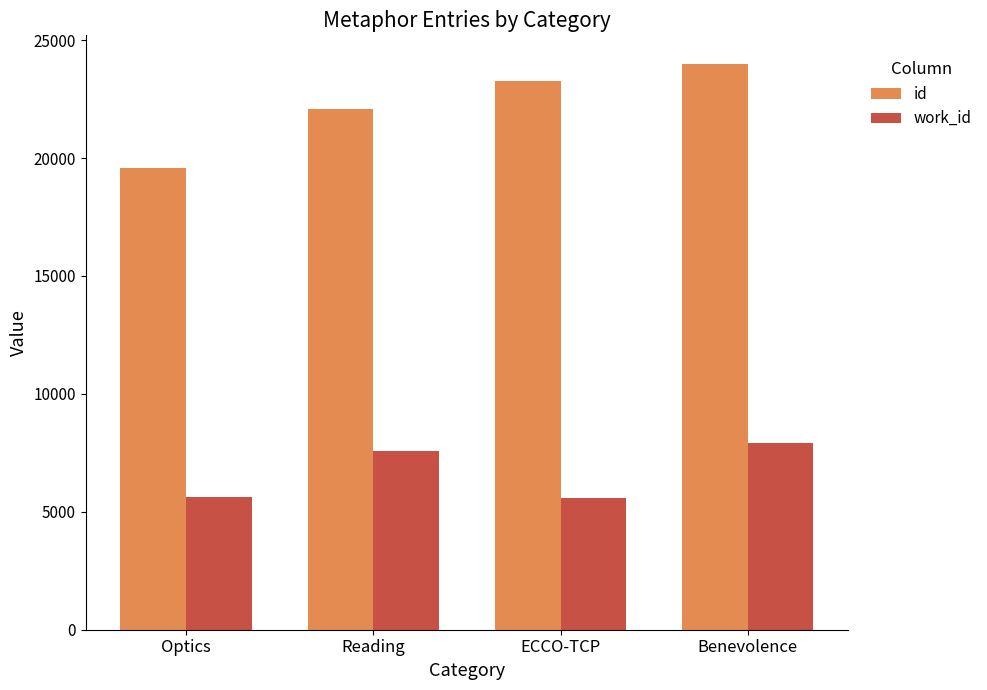

Count the number of categories in the chart.

4